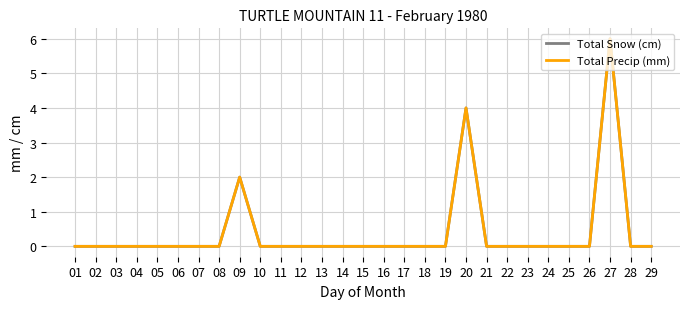

True or false: Total Snow (cm) and Total Precip (mm) cross at least once.

False